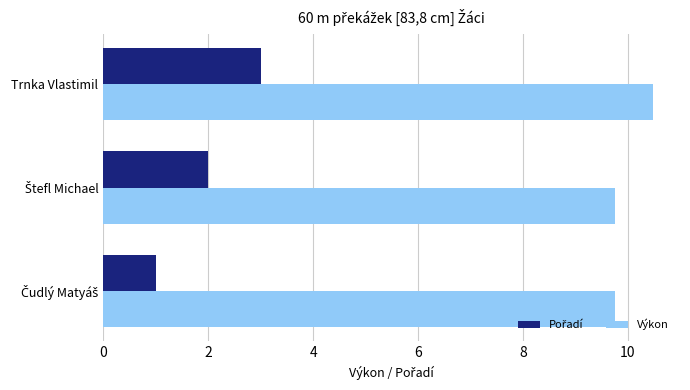

Which series has the largest total across all categories?

Výkon